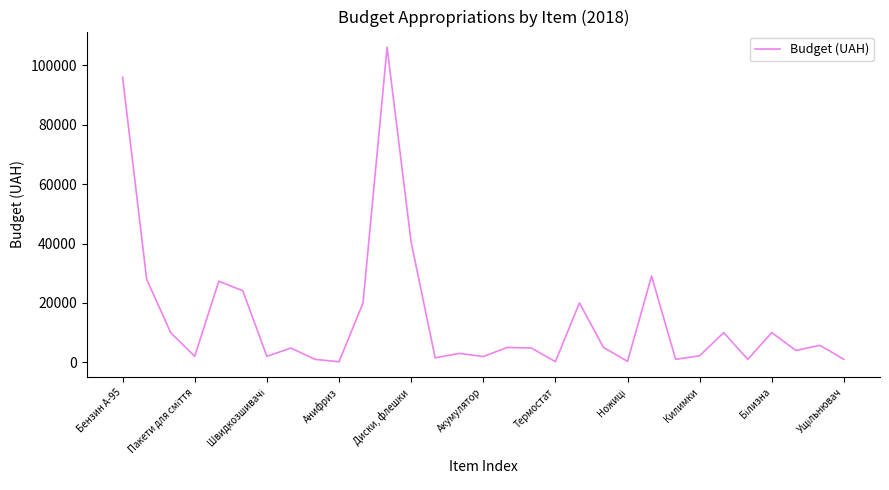

What is the difference between the maximum and second lowest values?

105880